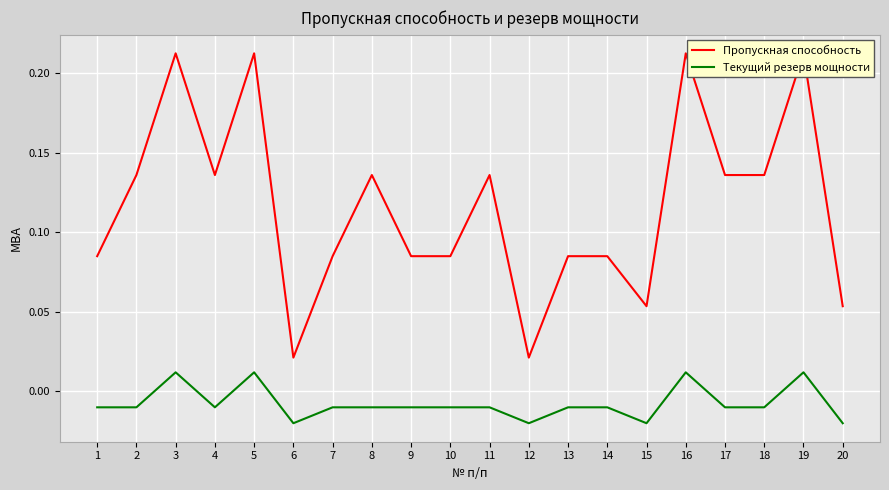

At which label does Пропускная способность reach its peak?

3